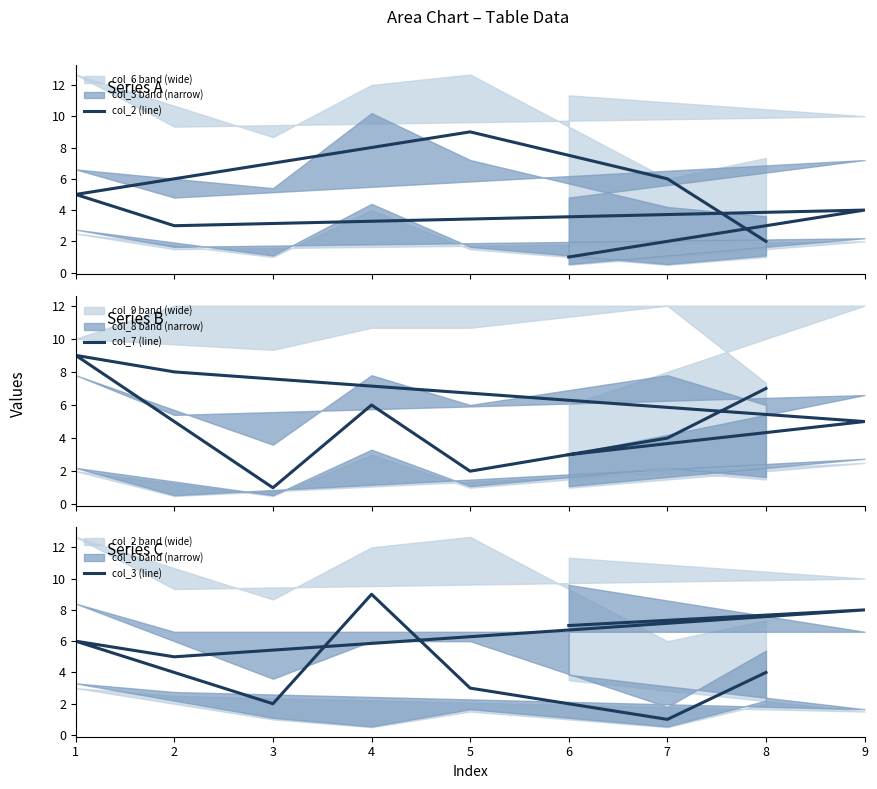

What is the average value of the col_7 (line) series?

5